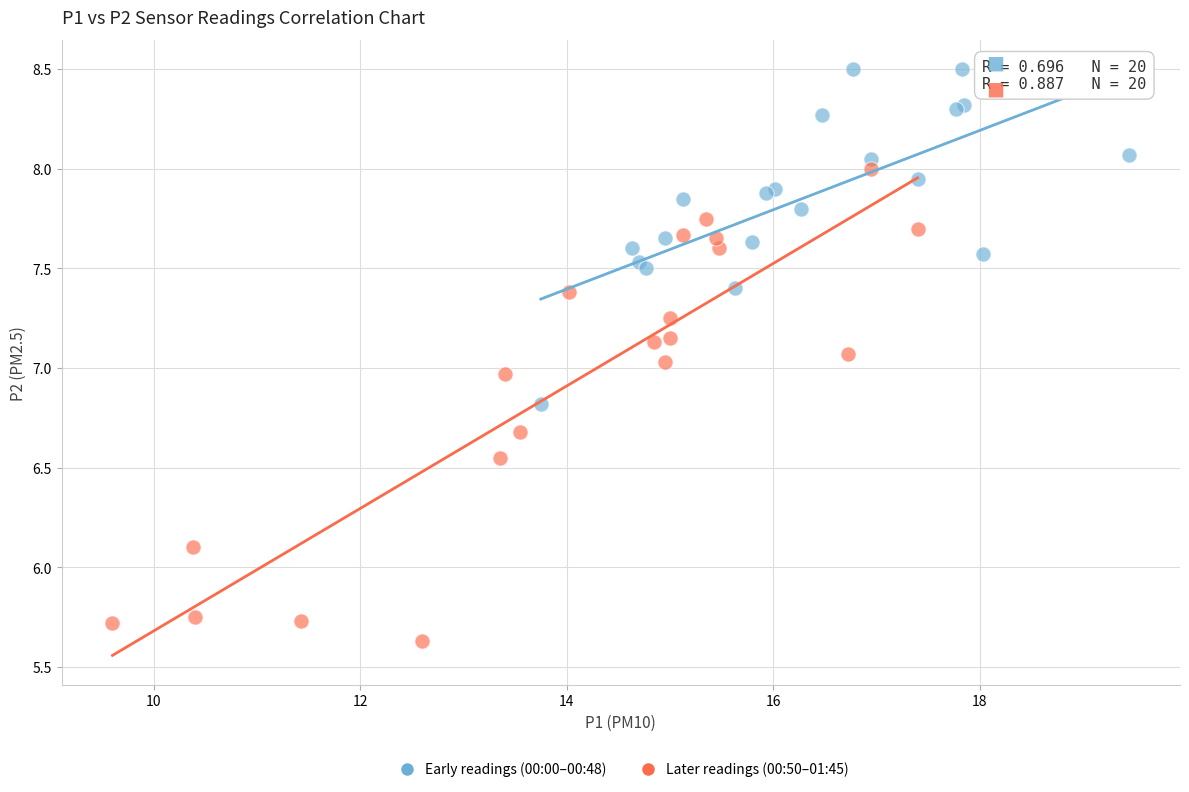

Which series reaches the maximum Y coordinate?

Early readings (00:00–00:48)